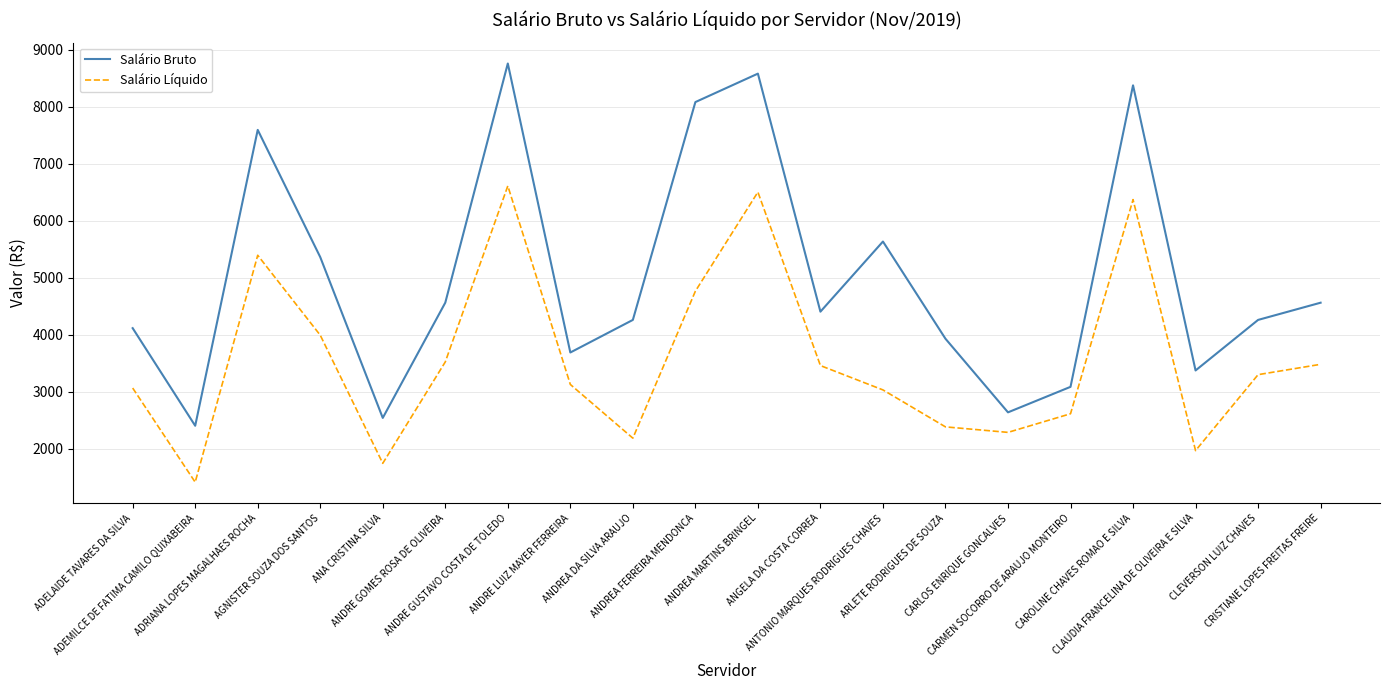

Which series has the widest spread of values?

Salário Bruto